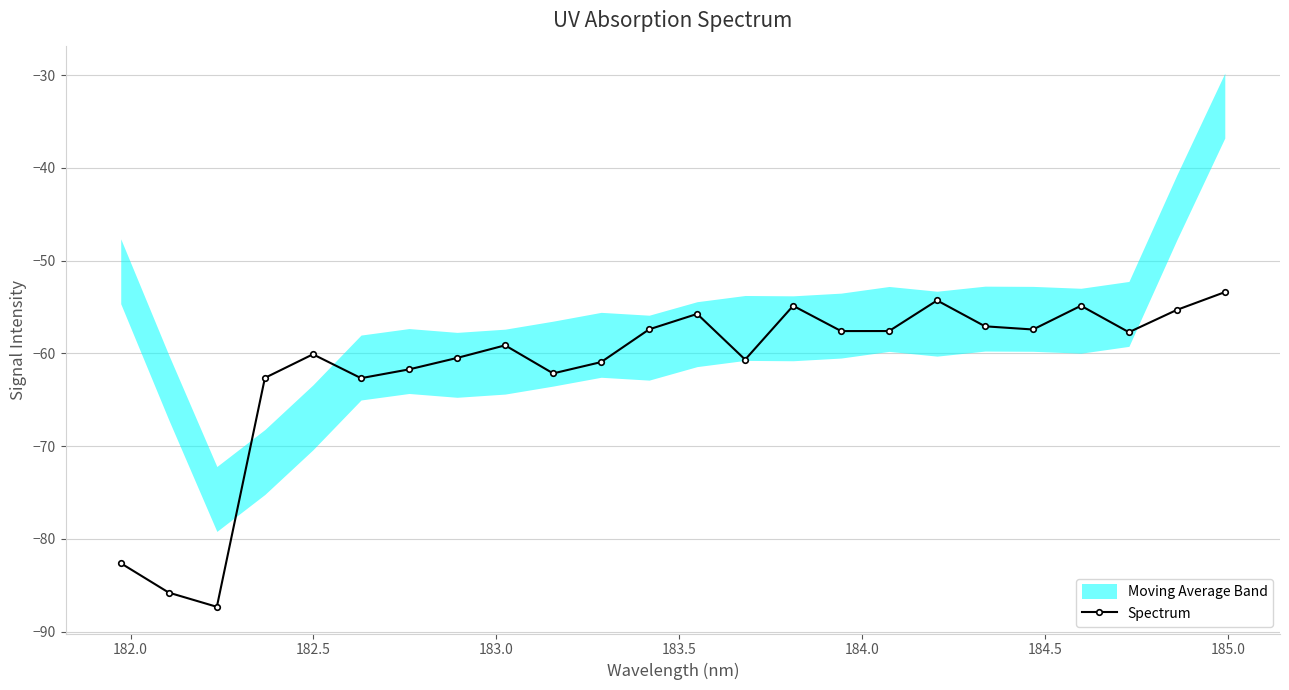

What is the minimum value for Spectrum?

-87.3